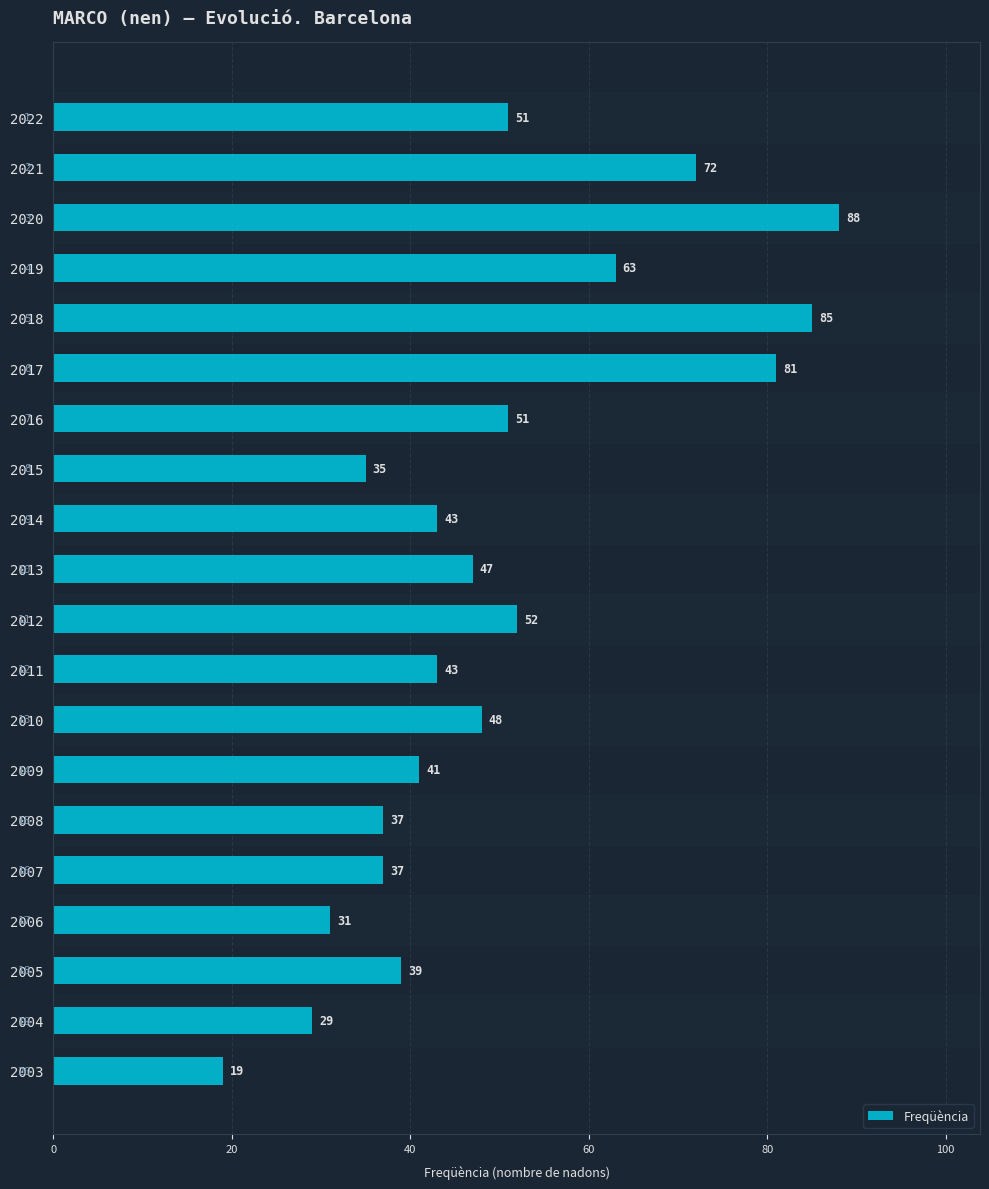

How many data points are less than 47?

10